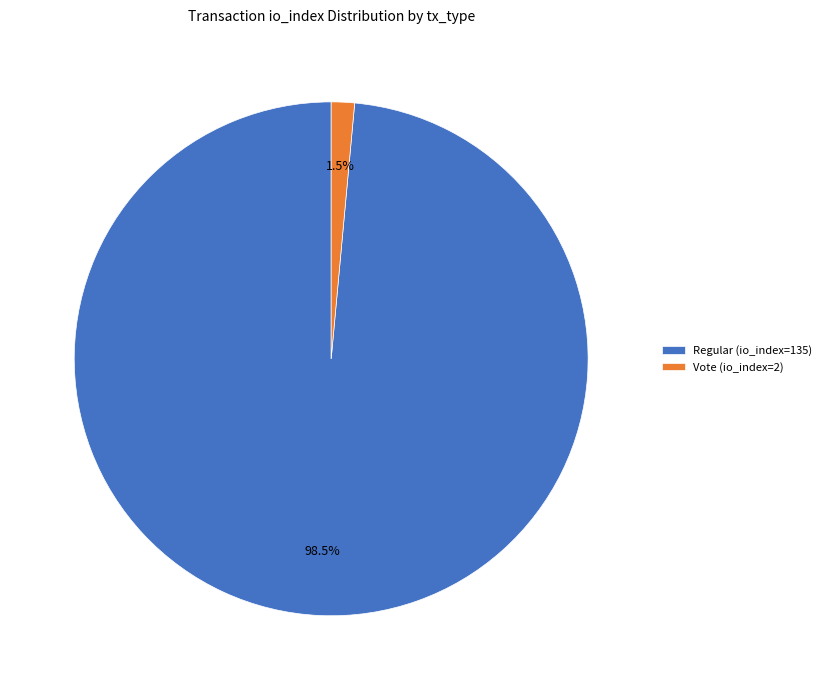

Which has a higher value, Regular (io_index=135) or Vote (io_index=2)?

Regular (io_index=135)